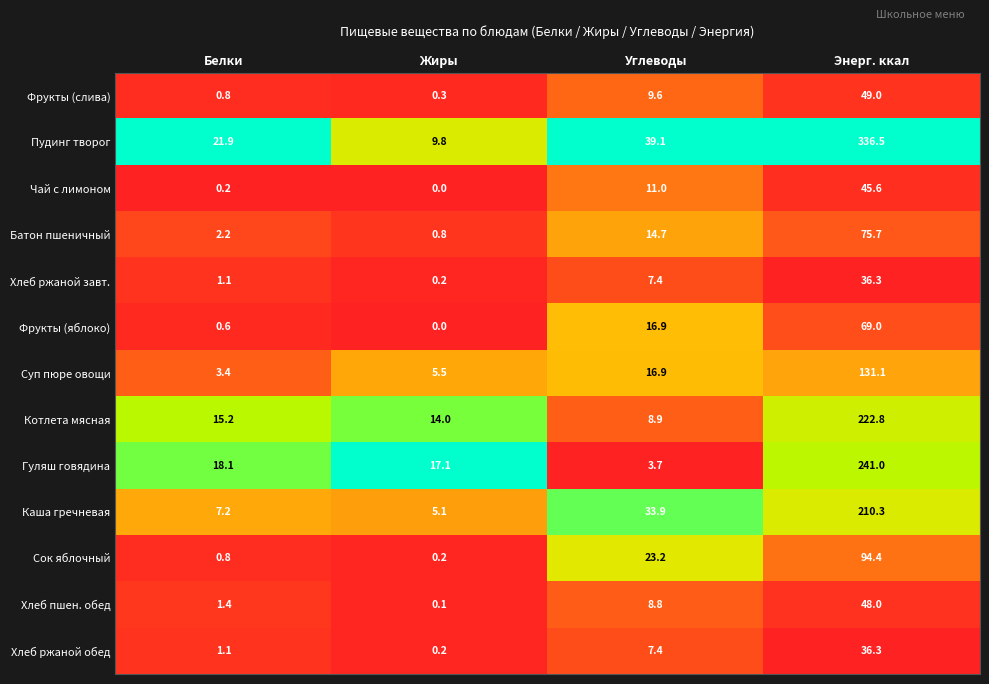

Which series has the largest total across all categories?

Пудинг творог